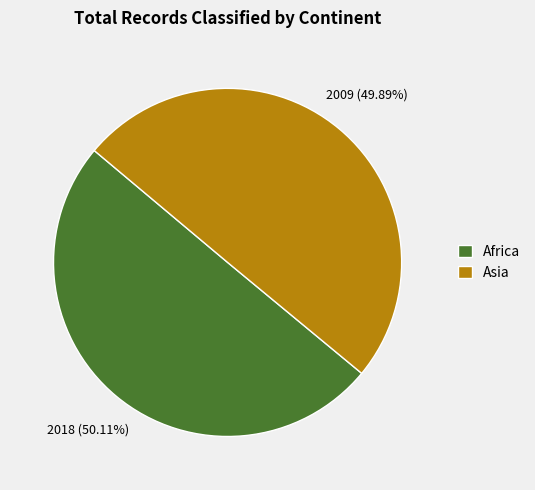

To the nearest percent, what percentage of the pie is Asia?

50%